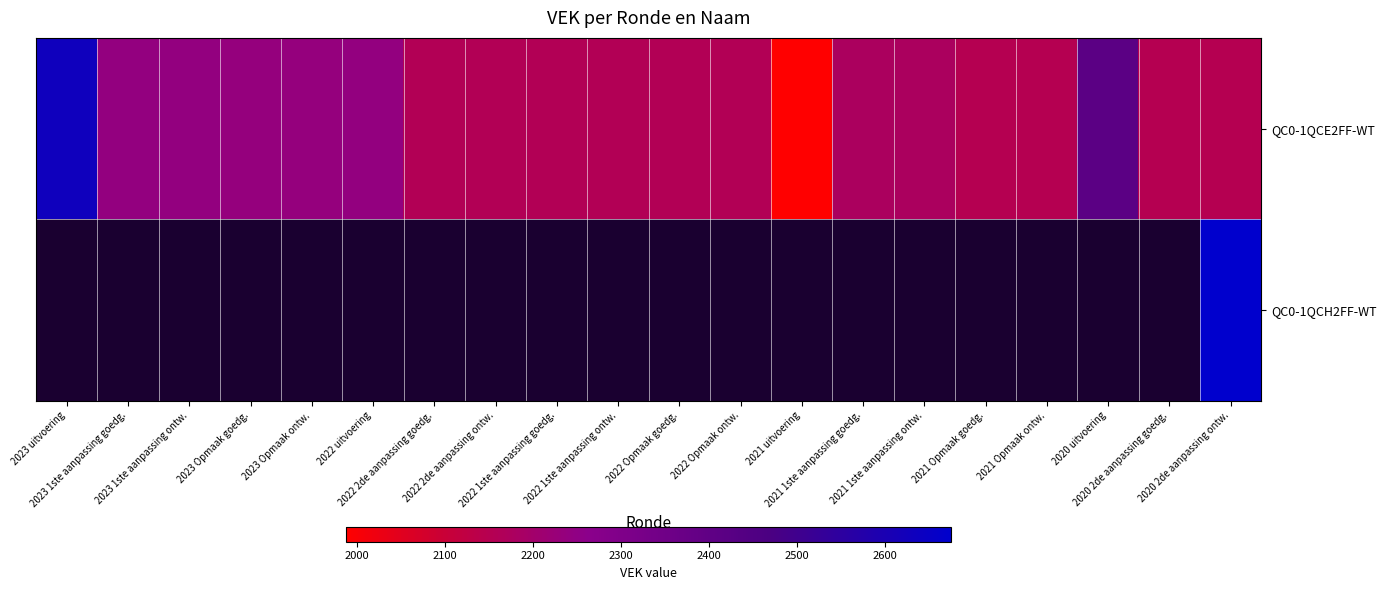

What is the minimum value for QC0-1QCE2FF-WT?

1988.0